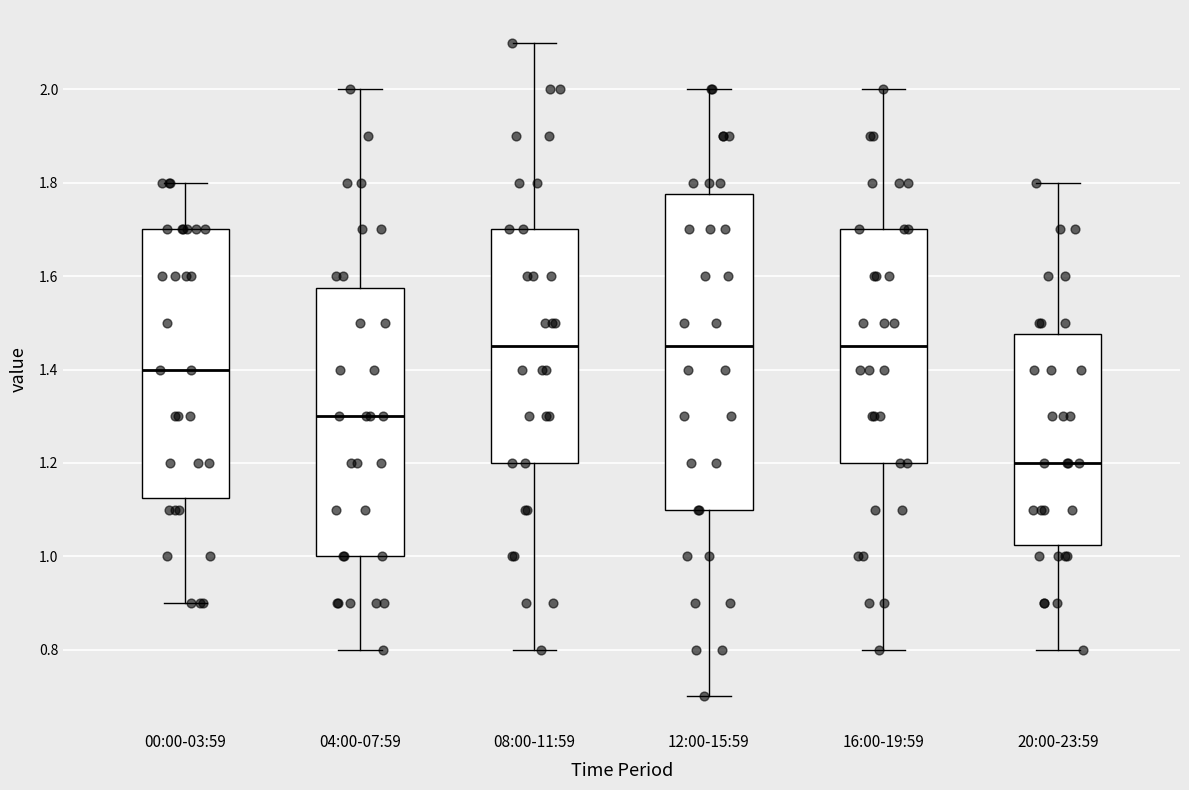

Which box's median line is the lowest?

20:00-23:59